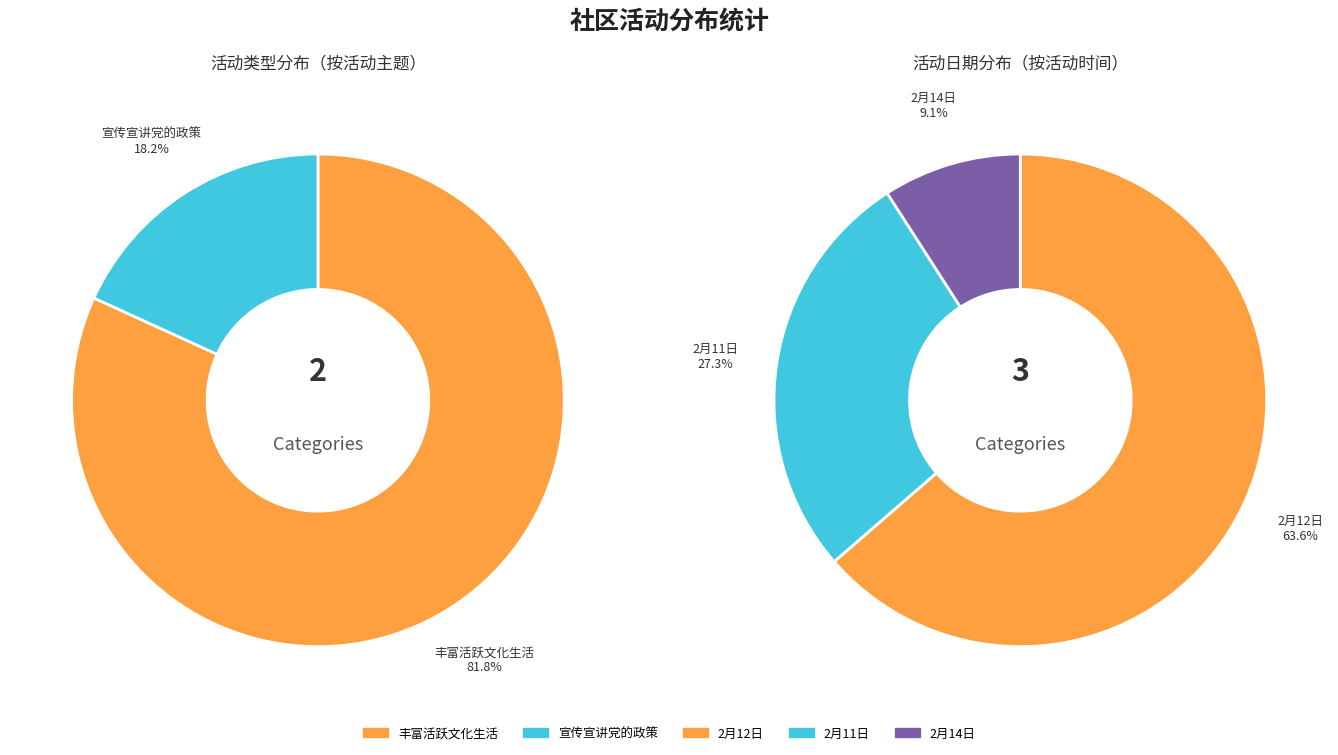

To the nearest percent, what is the difference between the 宣传宣讲党的政策 and 丰富活跃文化生活 slice percentages?

64%